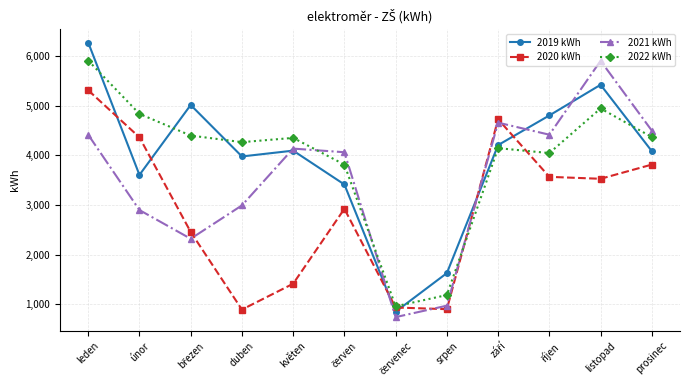

What is the spread (max minus min) of values at duben?

3373